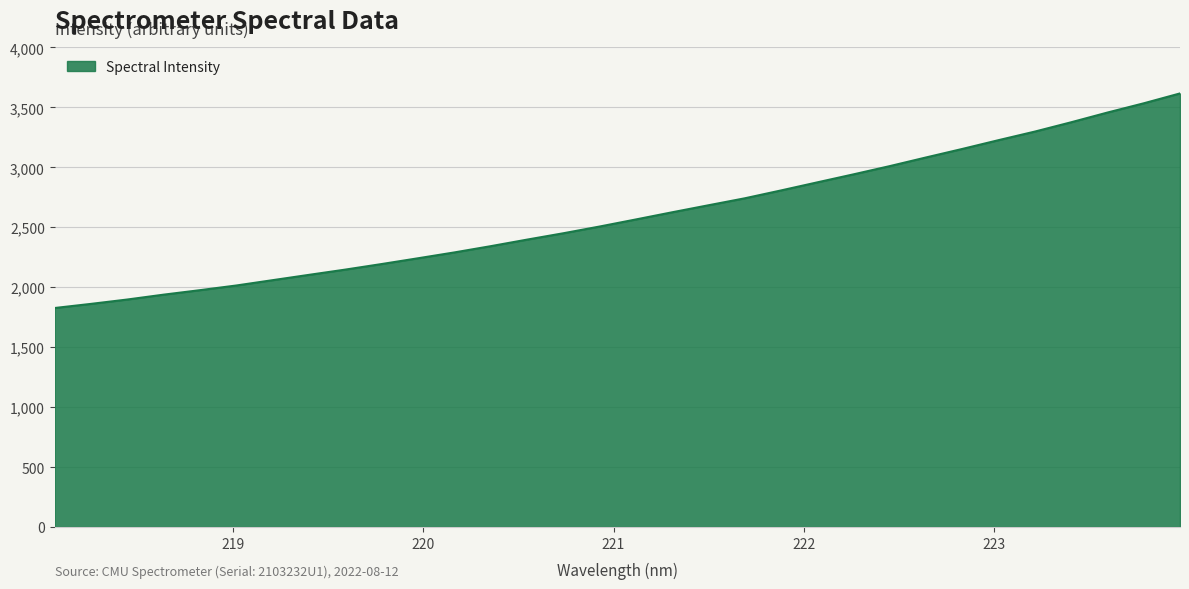

True or false: there are more than 0 points higher than both neighbors.

False